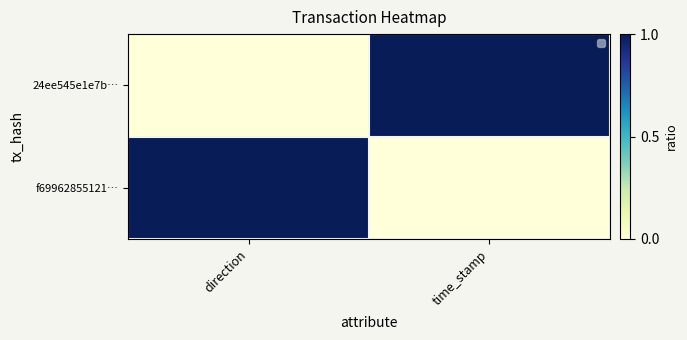

What is the difference between the f69962855121… values at direction and time_stamp?

1